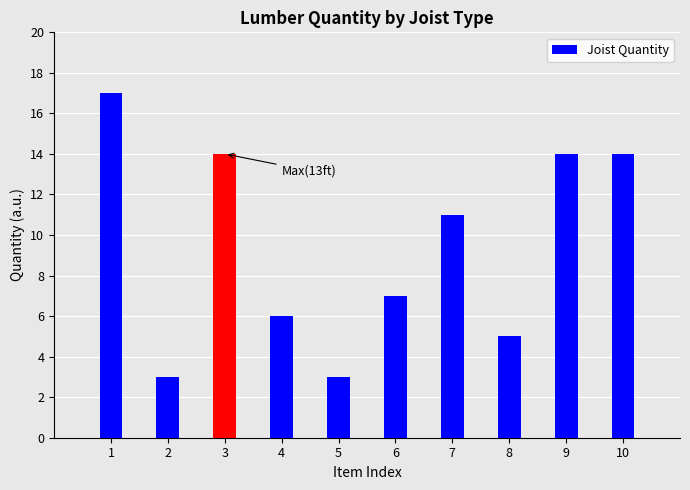

Reading left to right, what are all the values shown in this chart?

1=17	2=3	3=14	4=6	5=3	6=7	7=11	8=5	9=14	10=14